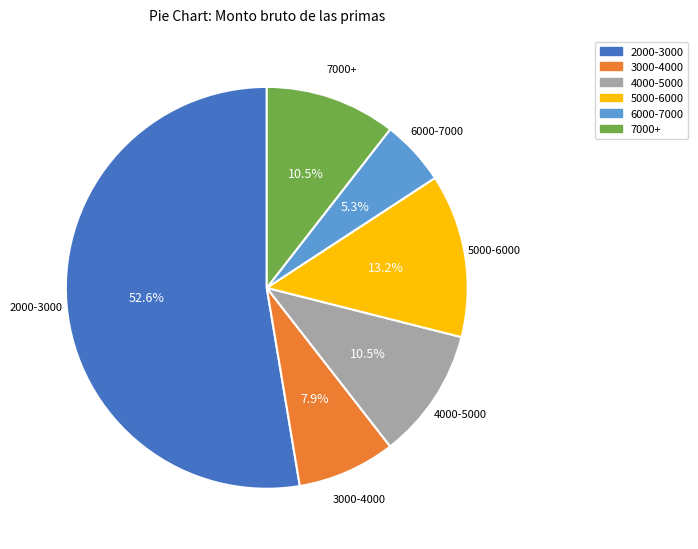

Does any single category account for the majority?

Yes